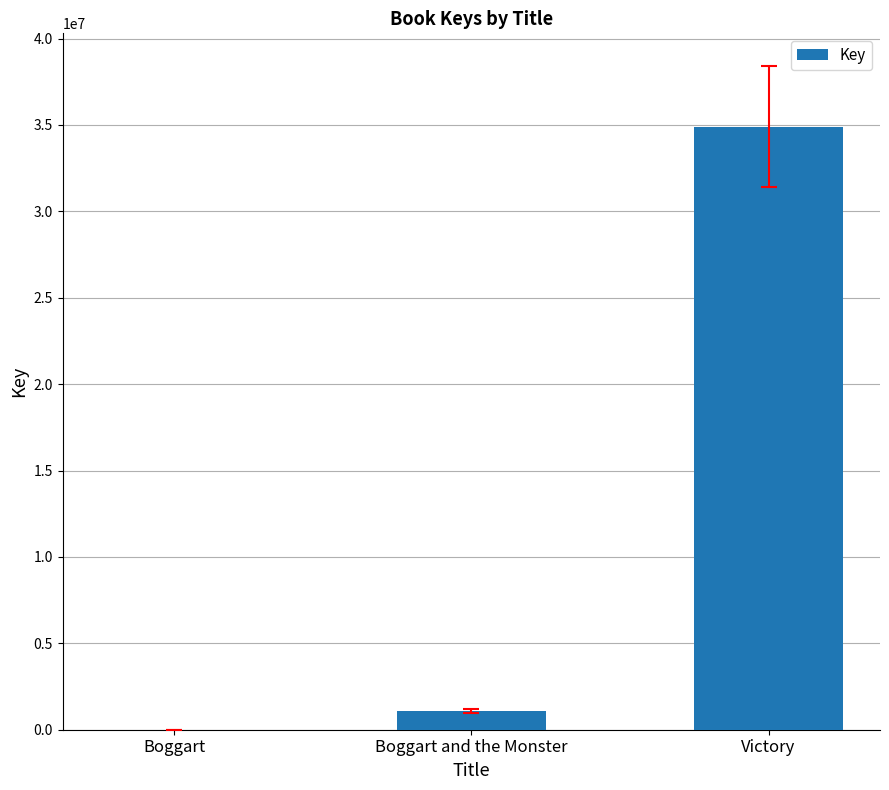

Between Boggart and the Monster and Victory, which is larger?

Victory